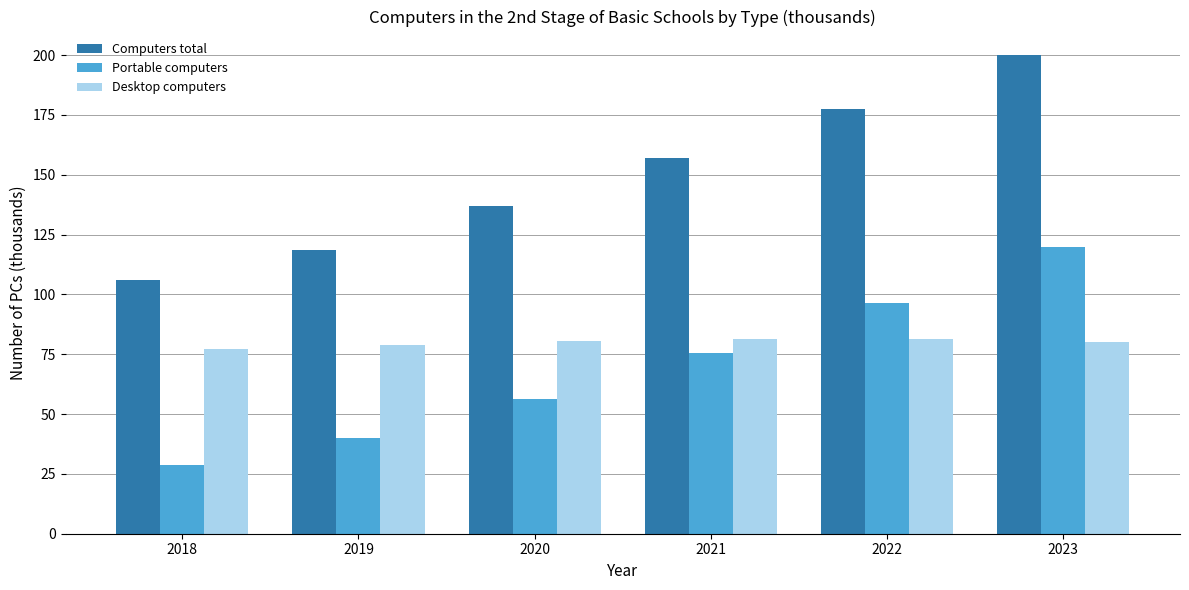

Rank the categories by Portable computers value from highest to lowest.

2023, 2022, 2021, 2020, 2019, 2018